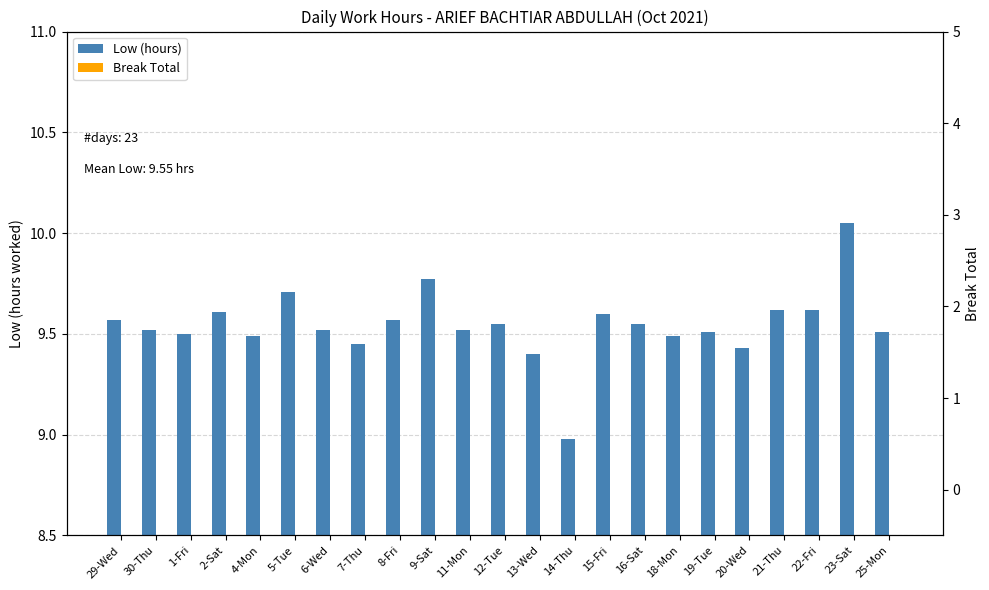

Where is Low (hours) nearest to the value 9?

14-Thu